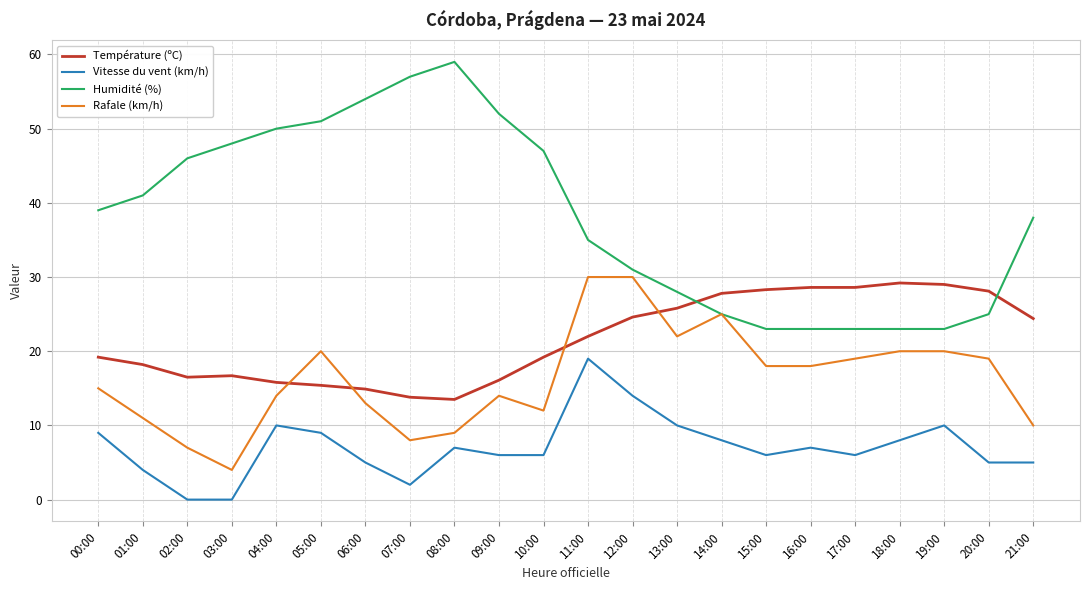

What is the total value across all series at 21:00?

77.4